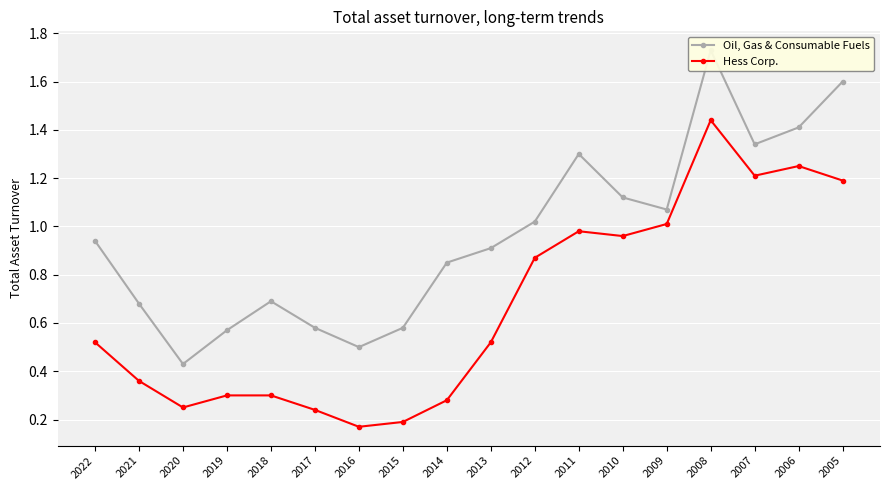

Which series has the largest total across all categories?

Oil, Gas & Consumable Fuels